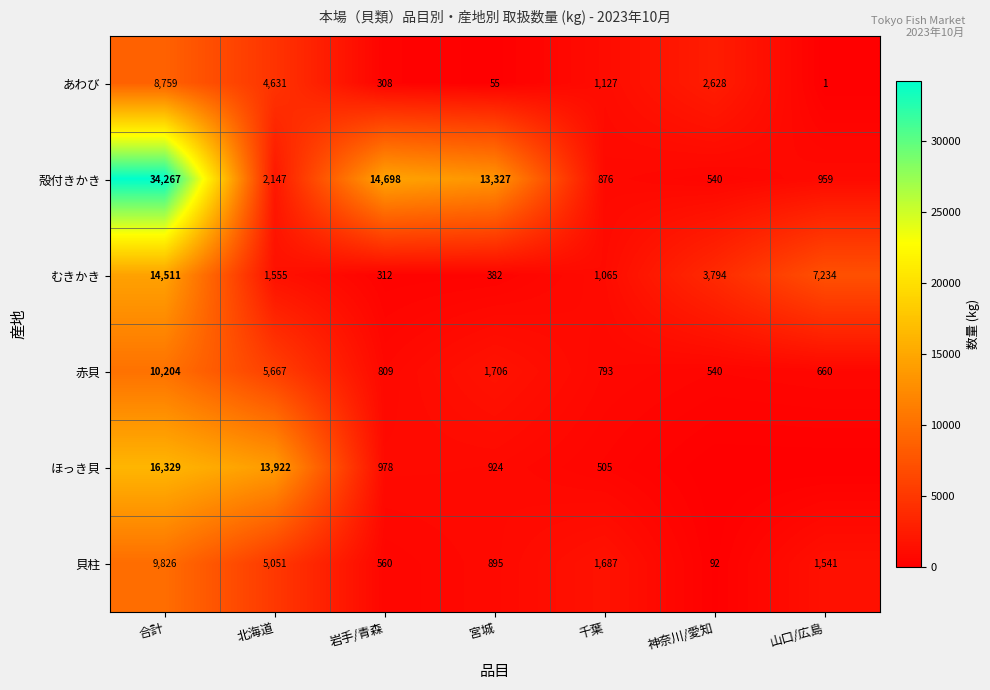

What is the difference between the 貝柱 values at 北海道 and 宮城?

4156